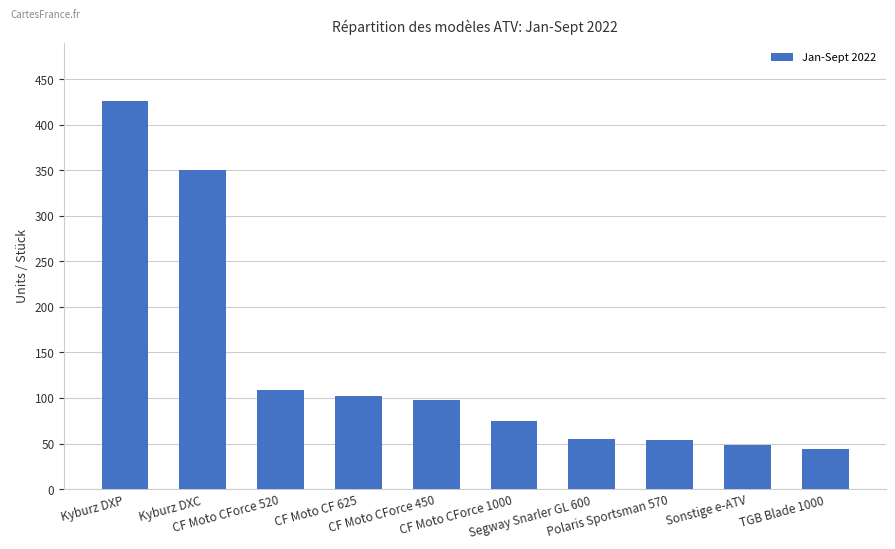

What is the label of the 3rd bar from the right?

Polaris Sportsman 570